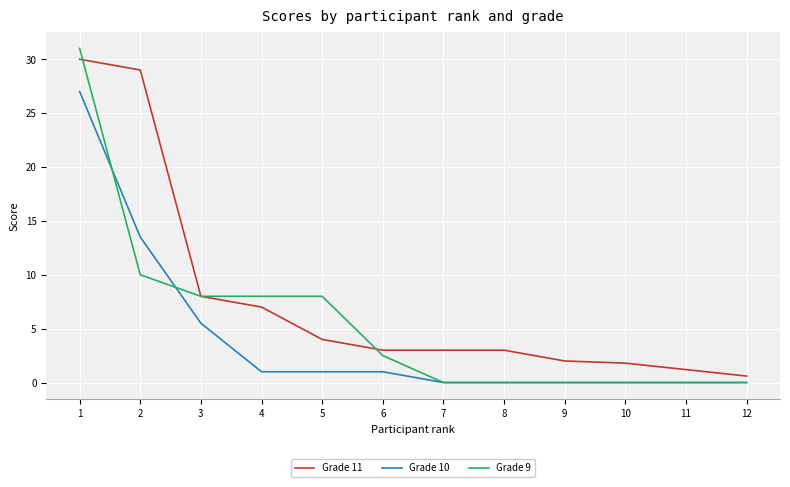

Which series has the widest spread of values?

Grade 9